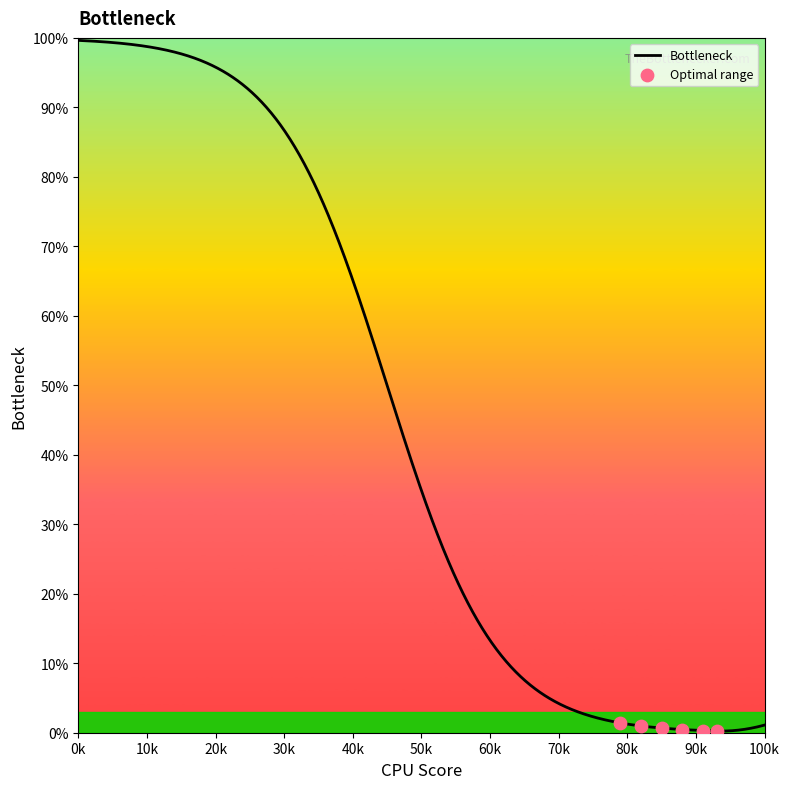

What is the maximum value for Bottleneck?

99.6